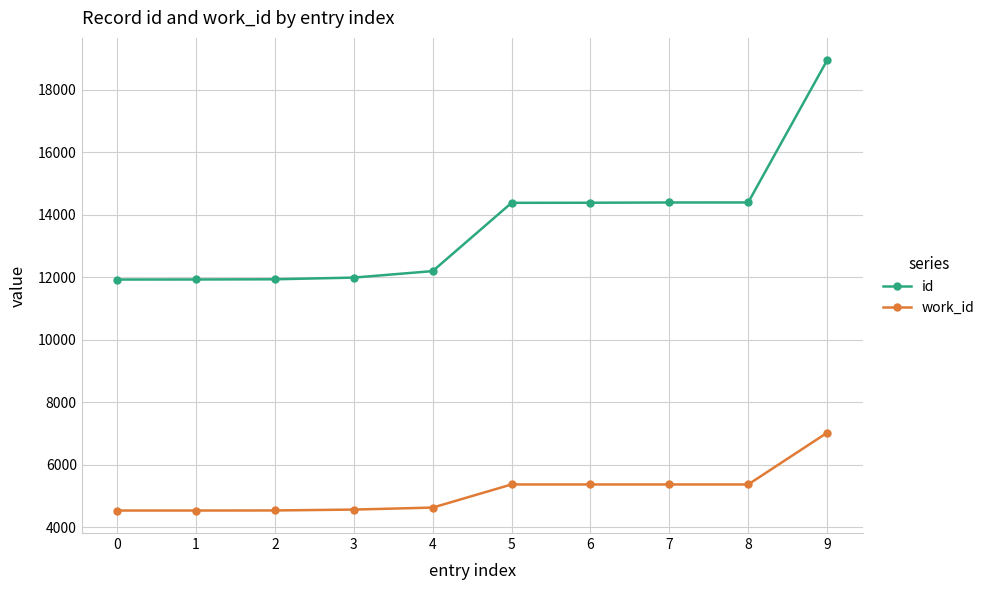

What is the approximate value of id at 2, to the nearest 100?

11900